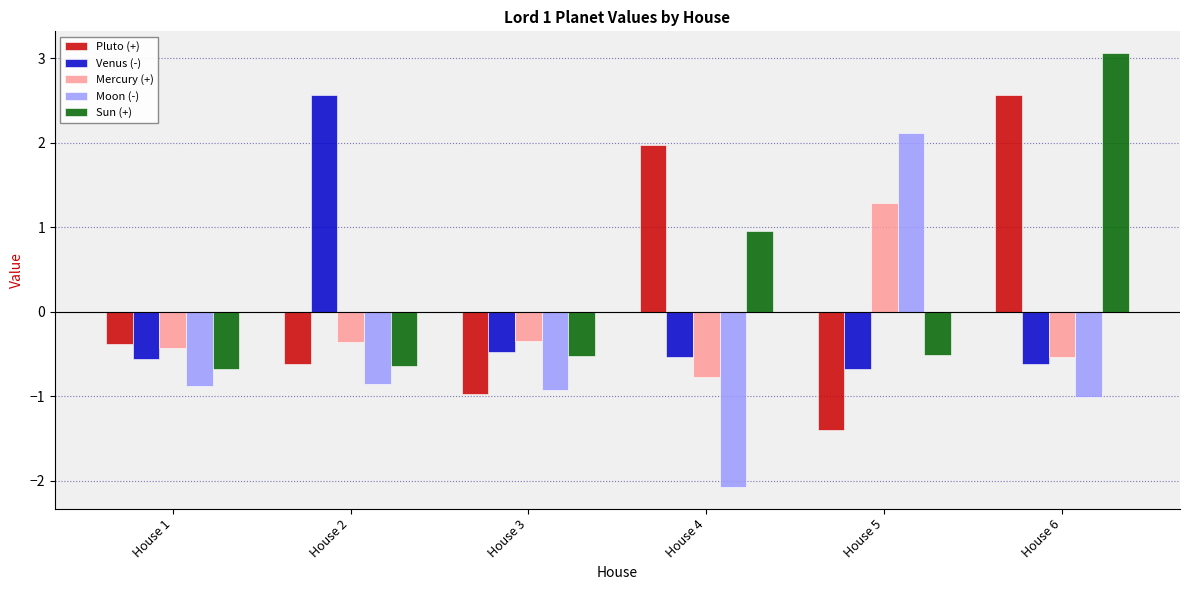

At House 4, list the series in order from largest to smallest.

Pluto (+), Sun (+), Venus (-), Mercury (+), Moon (-)